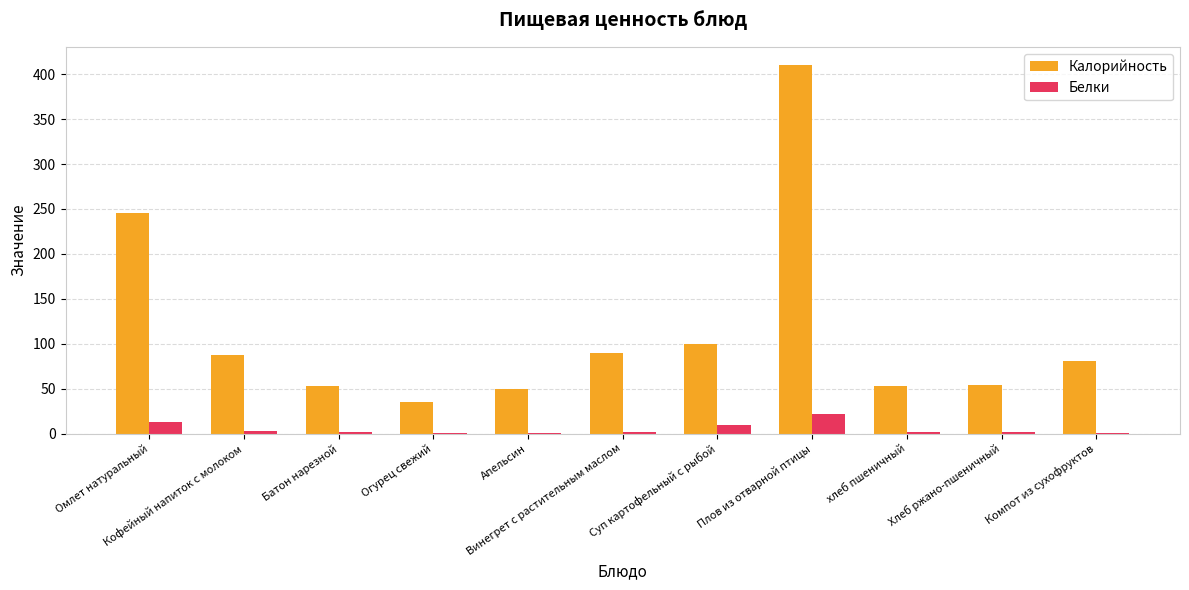

Which series has the largest total across all categories?

Калорийность